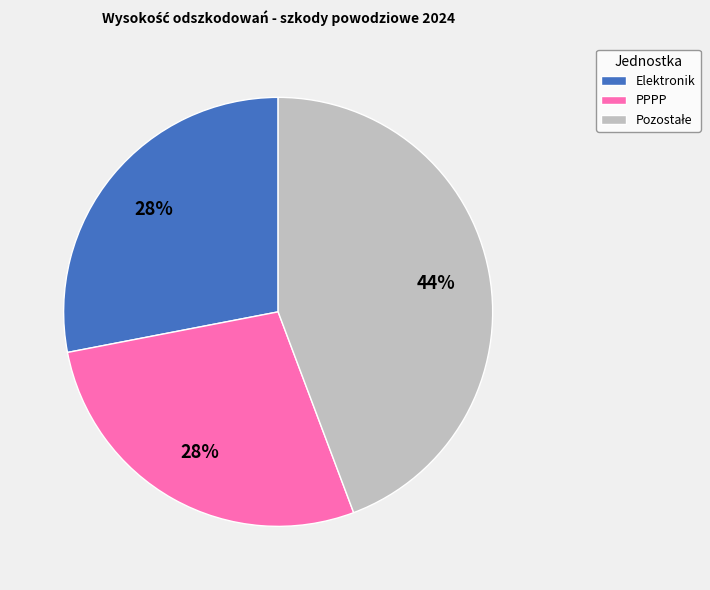

The PPPP slice represents 36% of the pie. True or false?

False